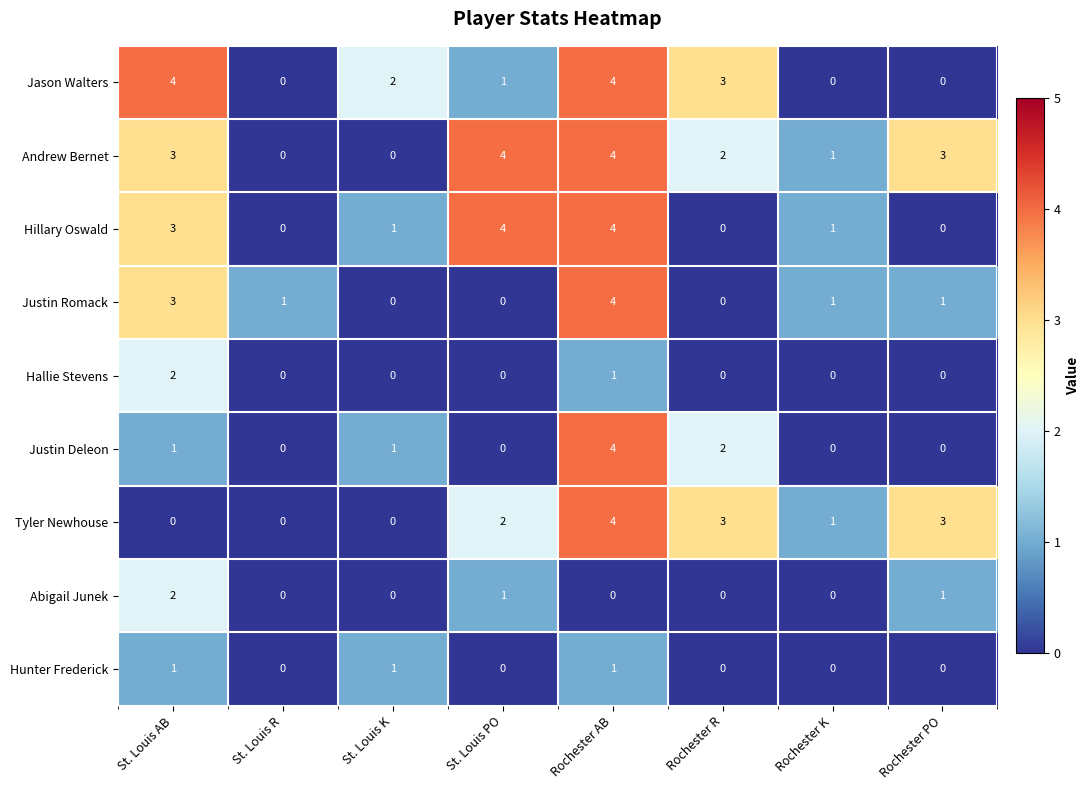

Which series changed the most between St. Louis AB and Rochester PO?

Jason Walters